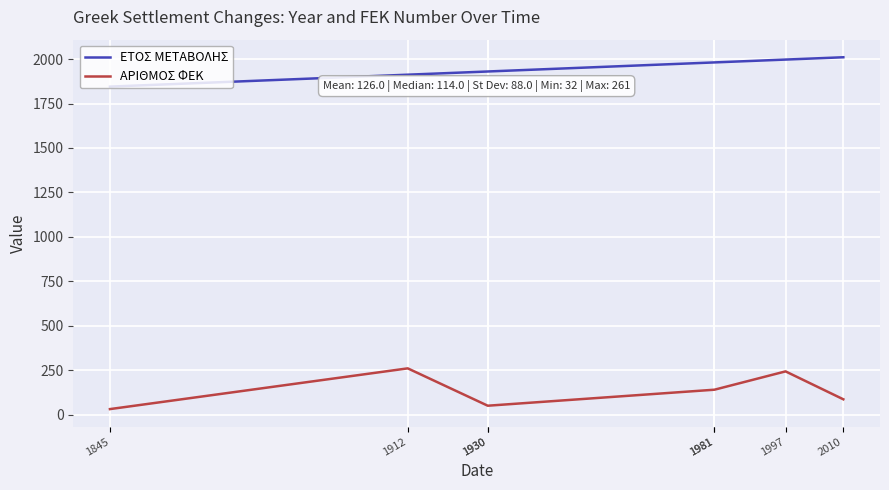

True or false: ΕΤΟΣ ΜΕΤΑΒΟΛΗΣ and ΑΡΙΘΜΟΣ ΦΕΚ intersect in this chart.

False